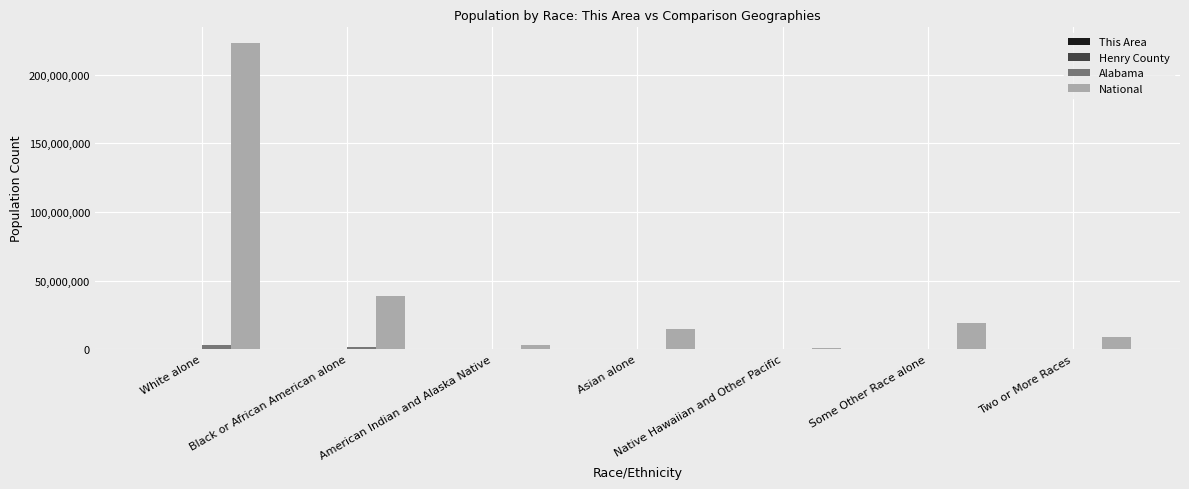

Which series has the largest total across all categories?

National